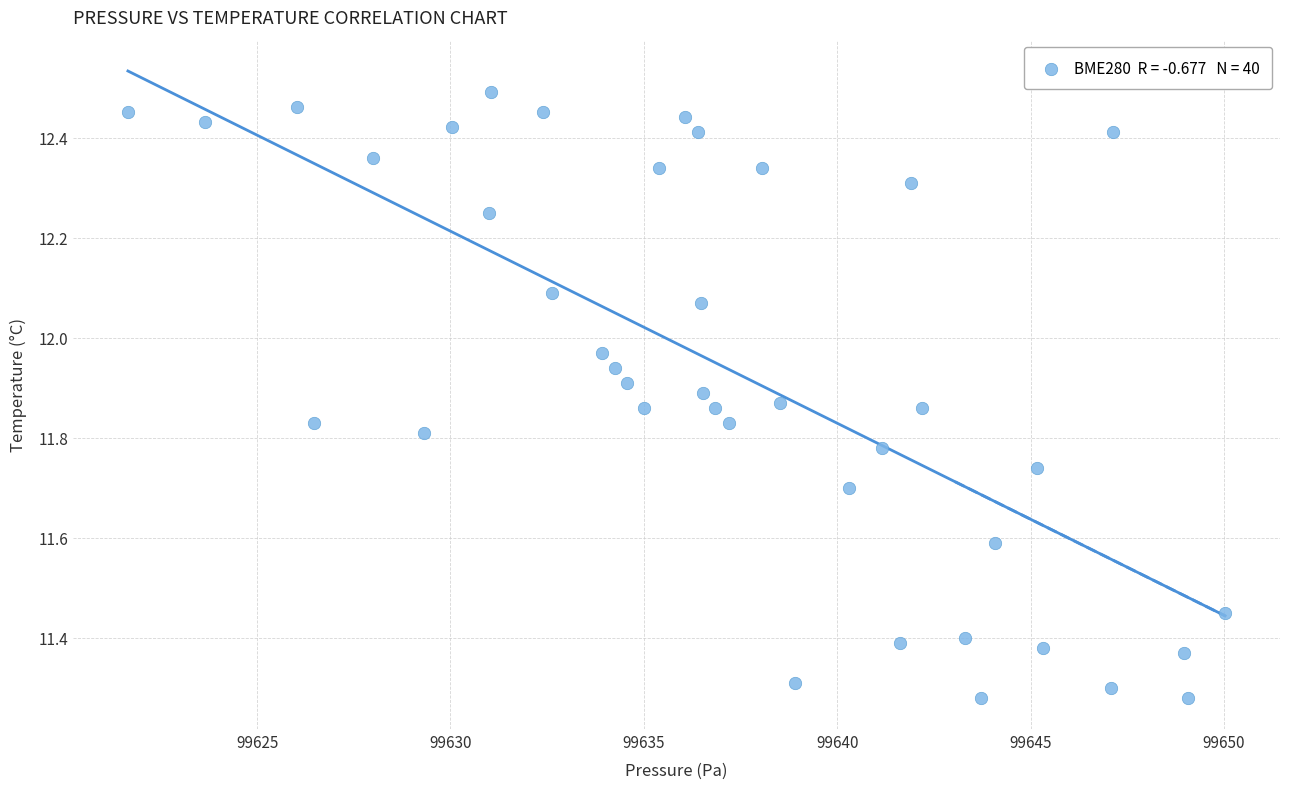

What is the range of Y values (max minus min)?

1.2